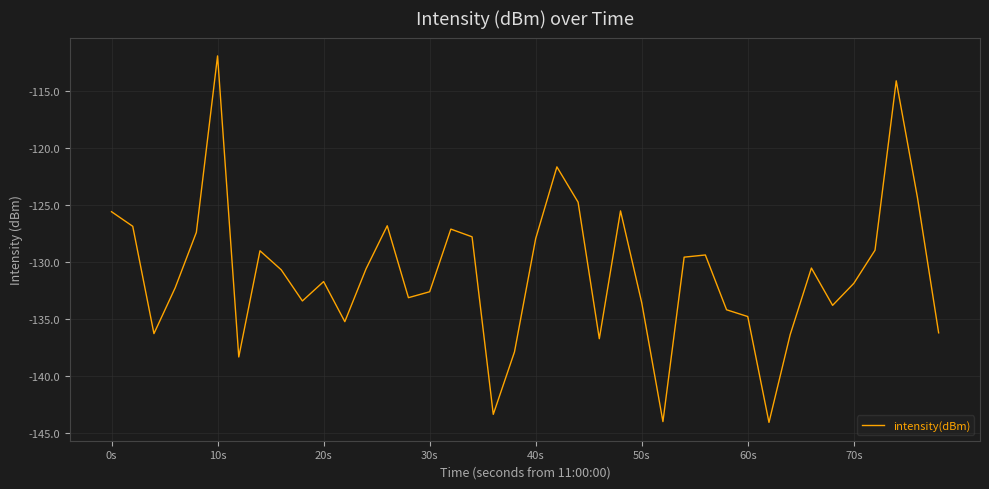

What is the difference between the maximum and minimum values?

32.1